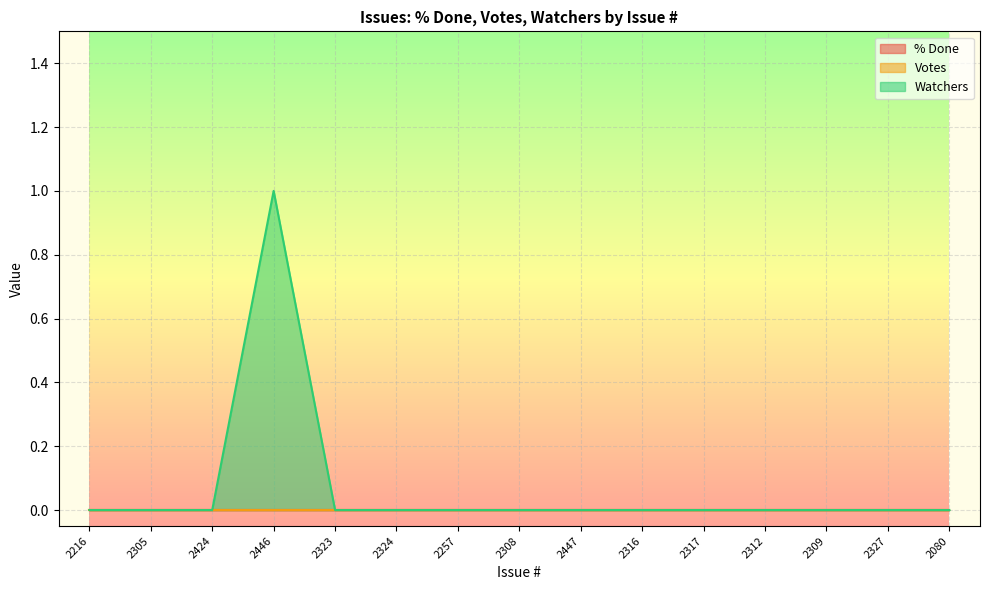

Which label corresponds to the largest value in the chart?

2446